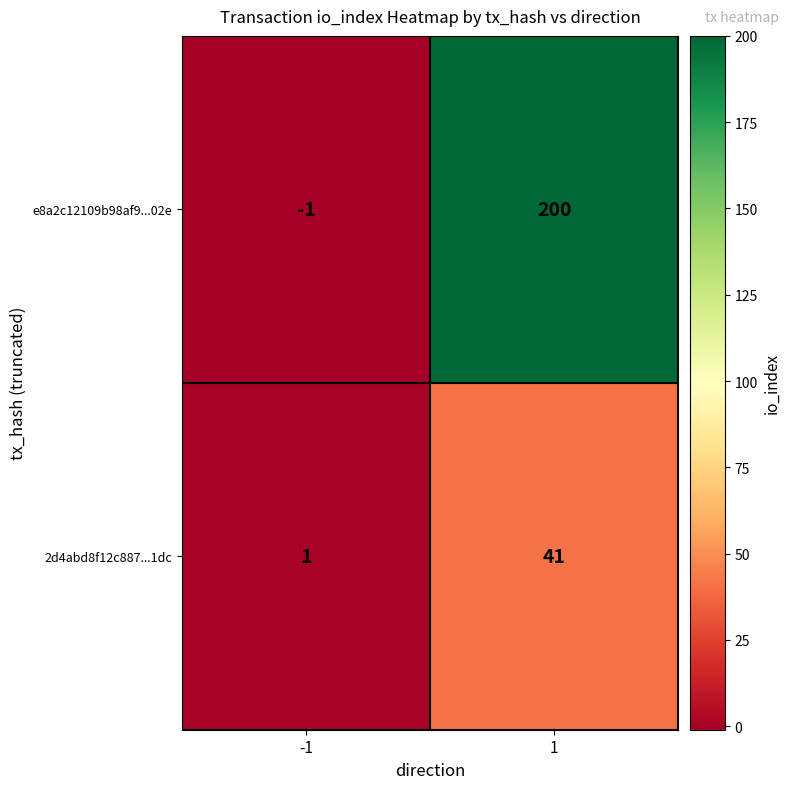

Count the number of data series in this chart.

2